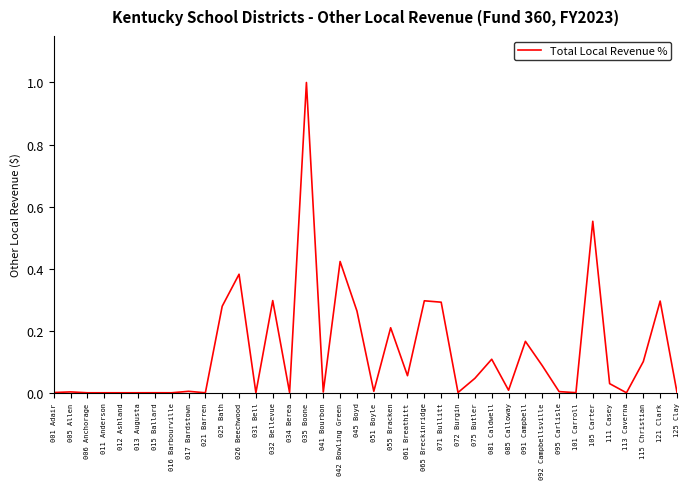

What is the sum of all values?

4.9